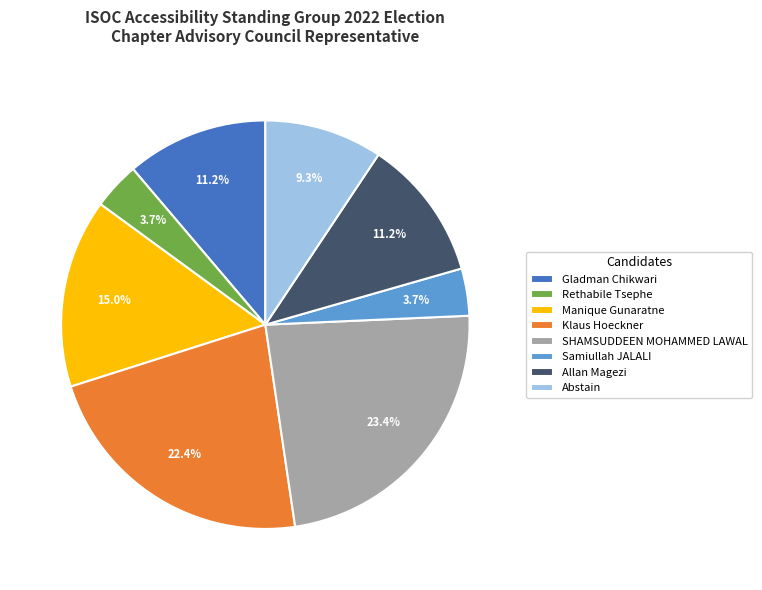

Count the number of slices in the pie.

8